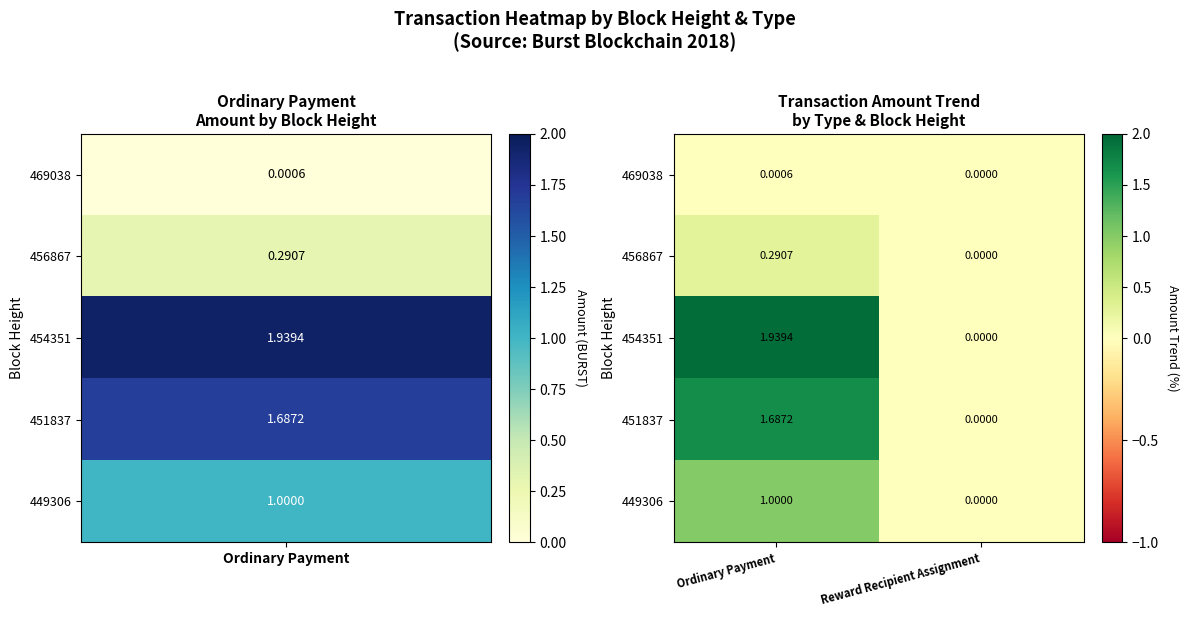

Where is 449306 nearest to the value 0?

Reward Recipient Assignment